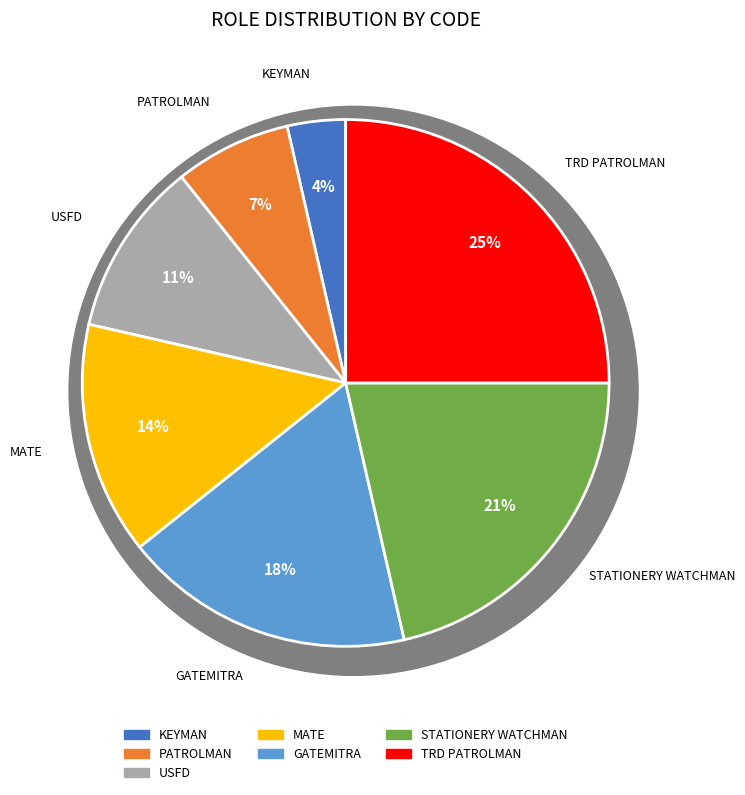

What percentage do PATROLMAN and MATE together represent?

21.4%